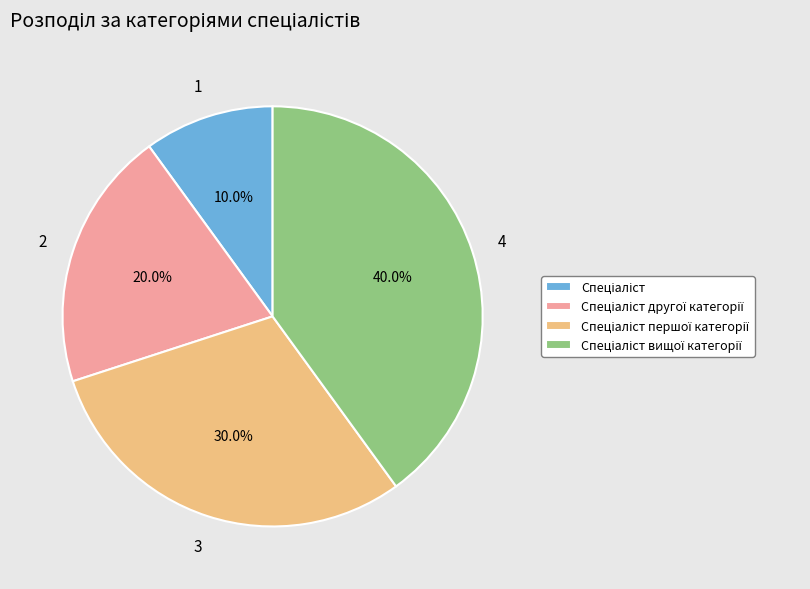

Does any single category account for the majority?

No